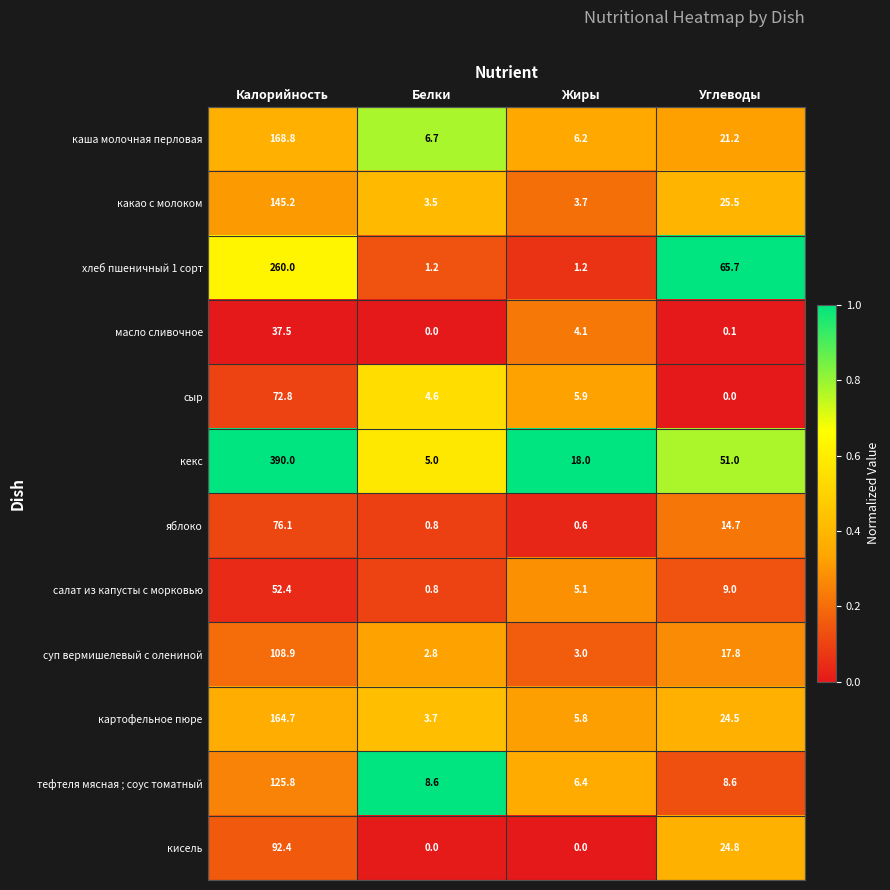

Which series changed the most between Калорийность and Углеводы?

кекс